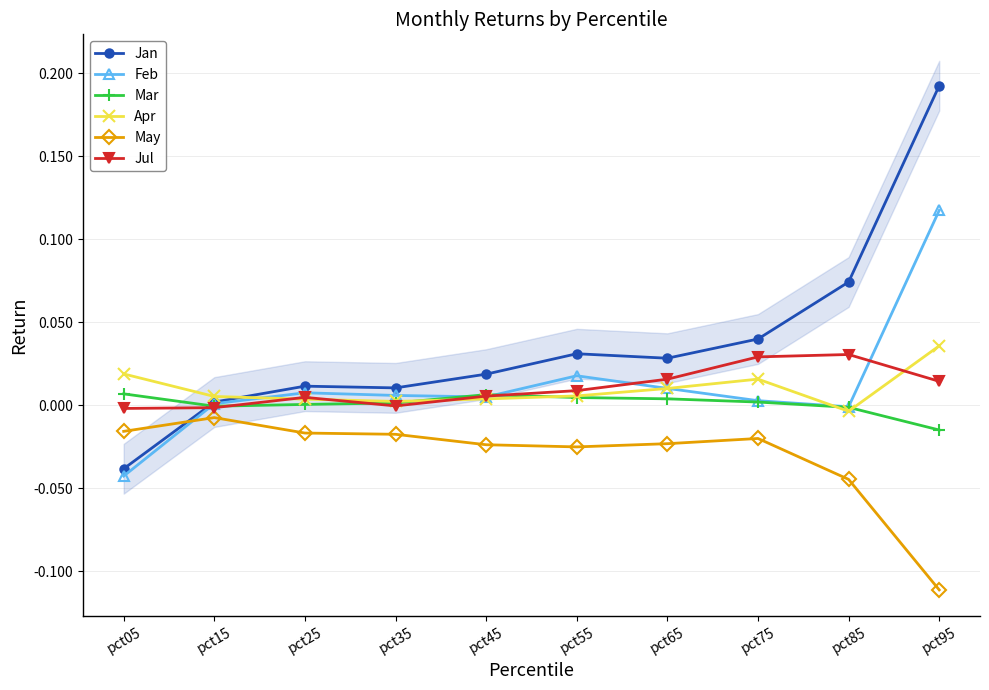

At which category is the sum across all series the highest?

pct95